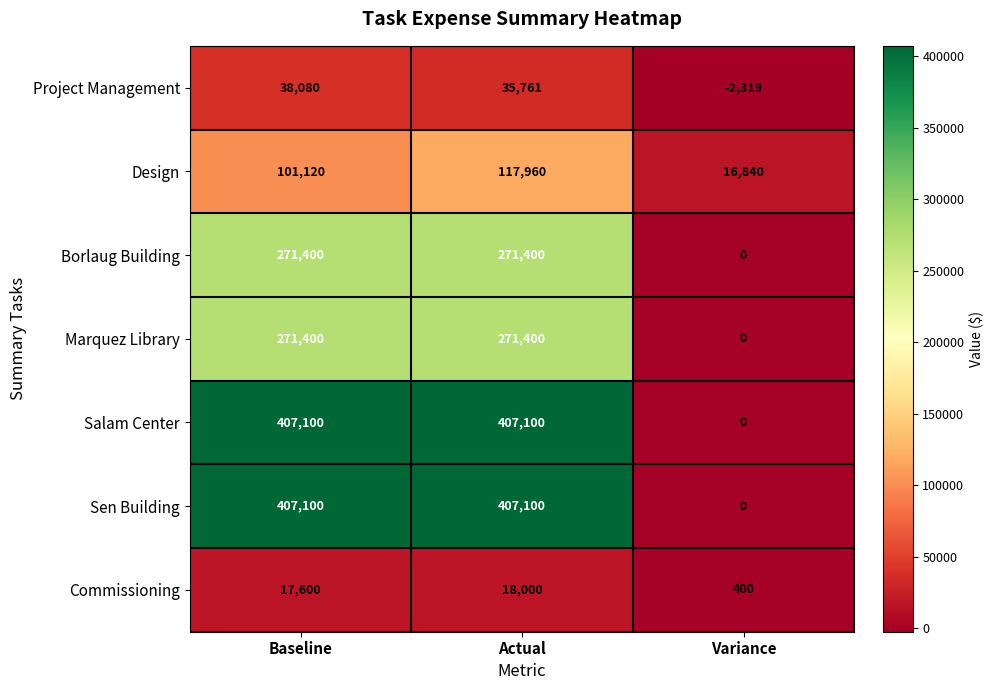

Reading right to left, transcribe all the data shown in this chart.

Project Management: -2319	35761	38080
Design: 16840	117960	101120
Borlaug Building: 0	271400	271400
Marquez Library: 0	271400	271400
Salam Center: 0	407100	407100
Sen Building: 0	407100	407100
Commissioning: 400	18000	17600